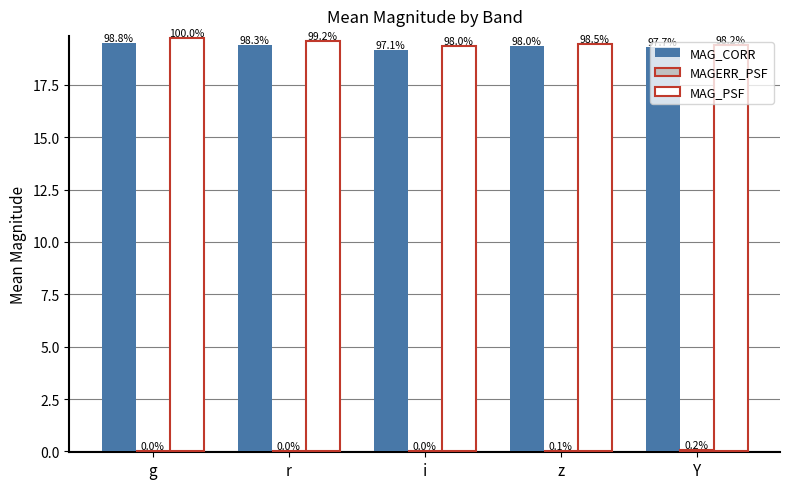

Which label corresponds to the largest value in the chart?

g